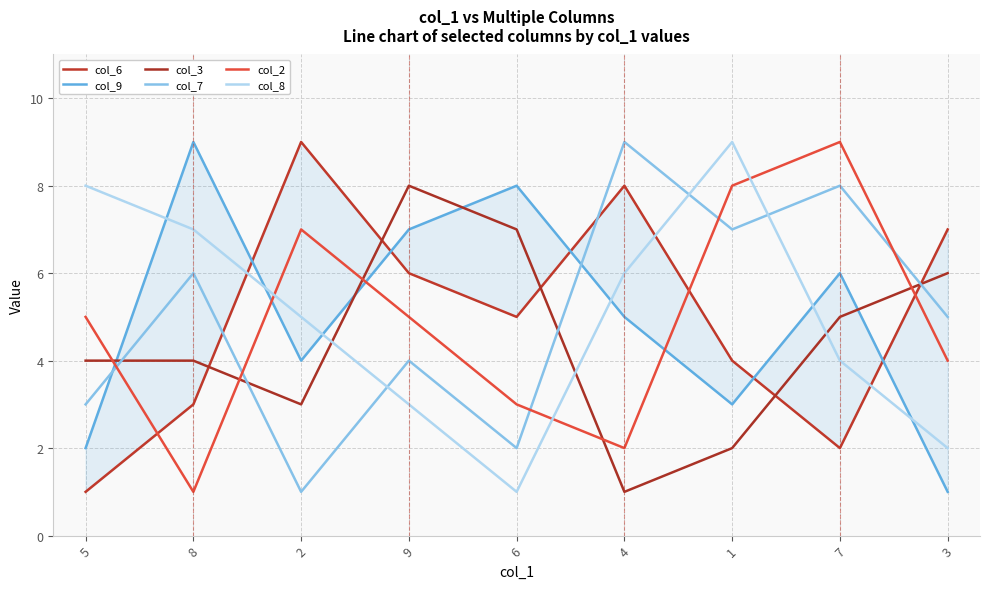

Which series has the widest spread of values?

col_6